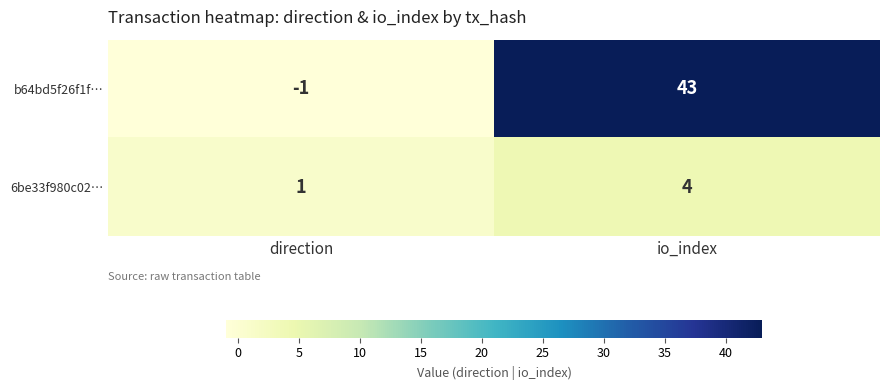

What is the sum of the 6be33f980c02… values at direction and io_index?

5